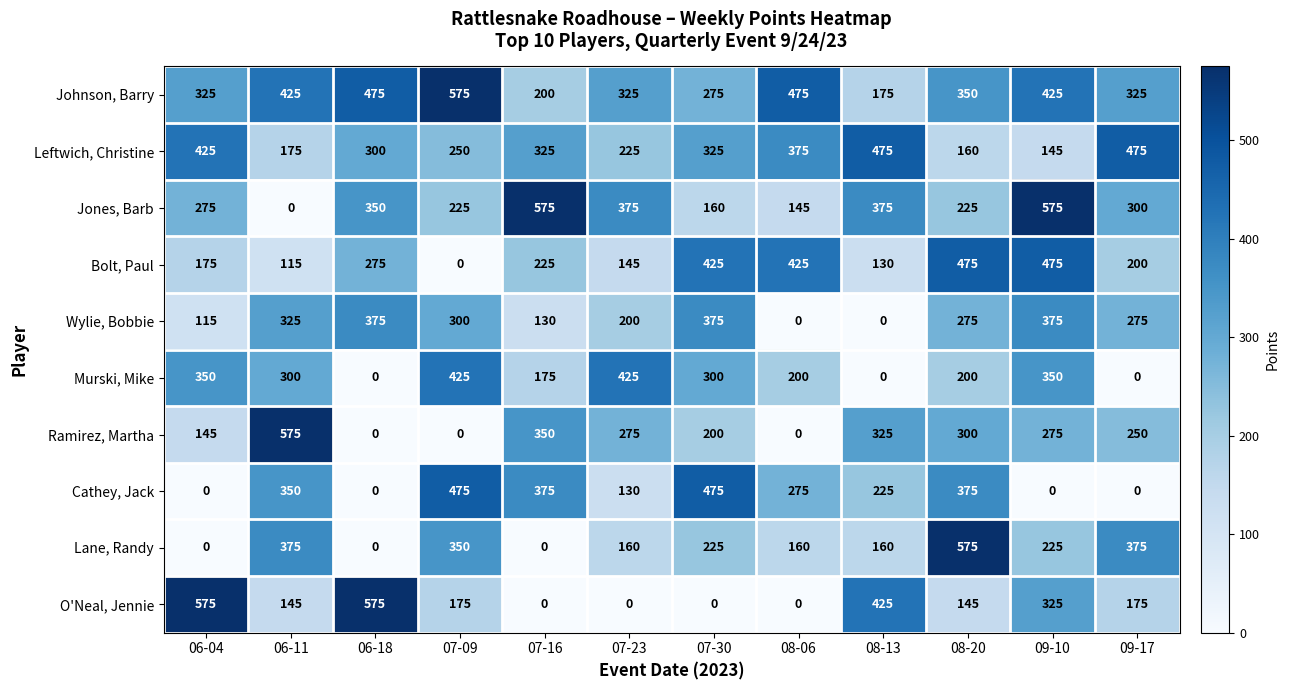

At which category is the sum across all series the highest?

09-10